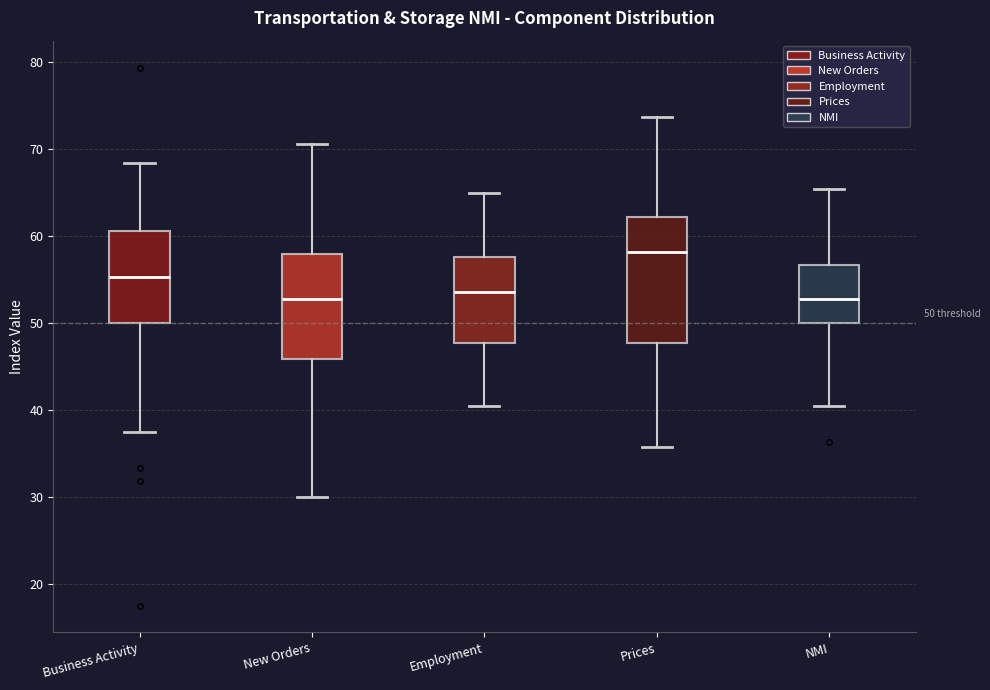

Comparing the boxes themselves (not the whiskers), which one is the tallest?

Prices